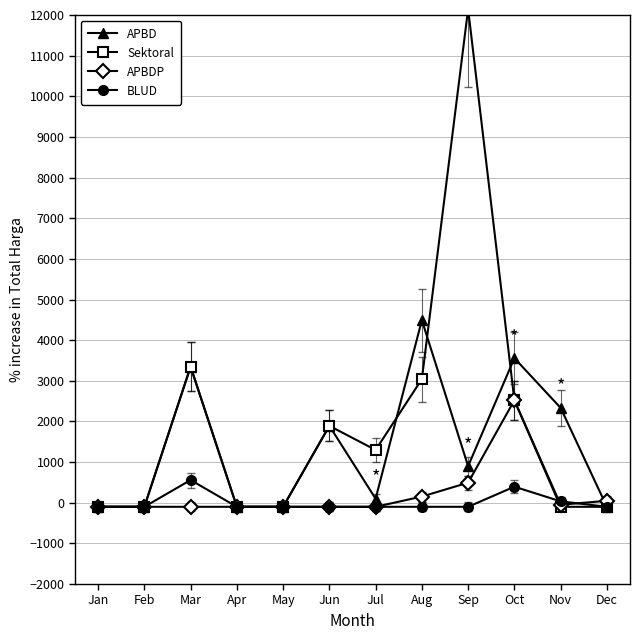

Rank the series at Jun from highest to lowest value.

APBD, Sektoral, APBDP, BLUD